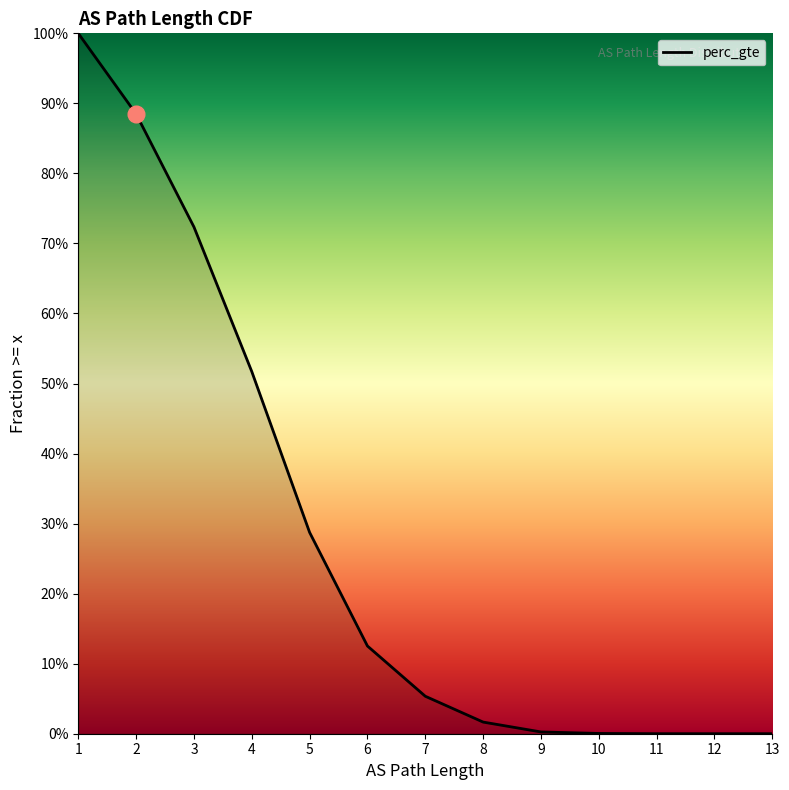

What is the sum of the values at 1 and 4?

1.5